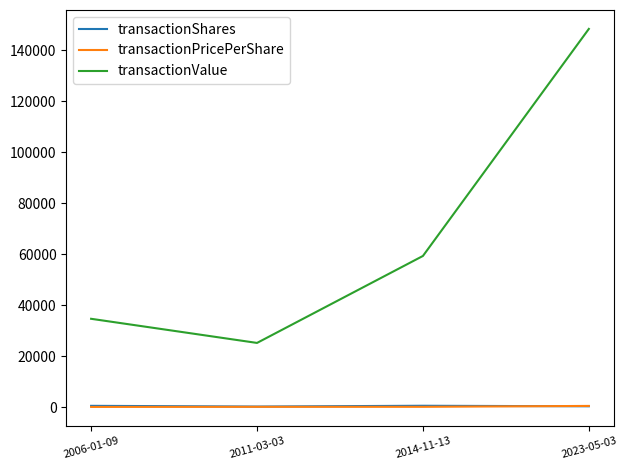

Rank the categories by transactionValue value from highest to lowest.

2023-05-03, 2014-11-13, 2006-01-09, 2011-03-03